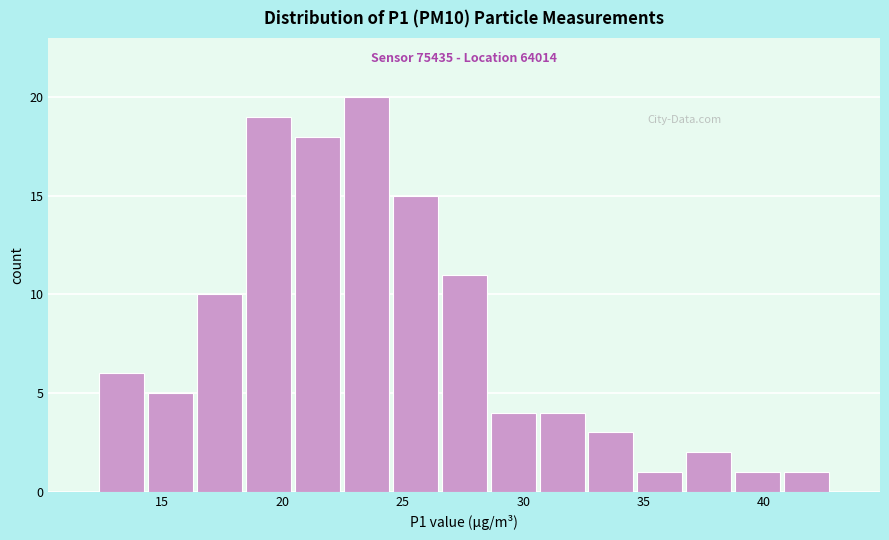

Which range on the x-axis has the tallest bar?

22.5 to 24.5